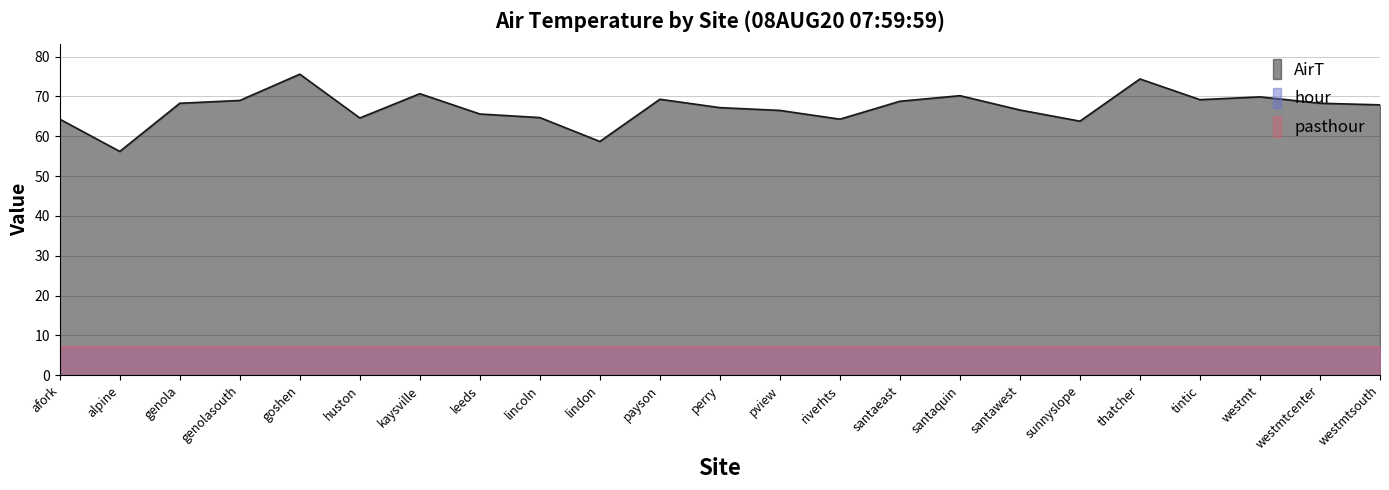

What is the maximum value shown in the chart?

75.6